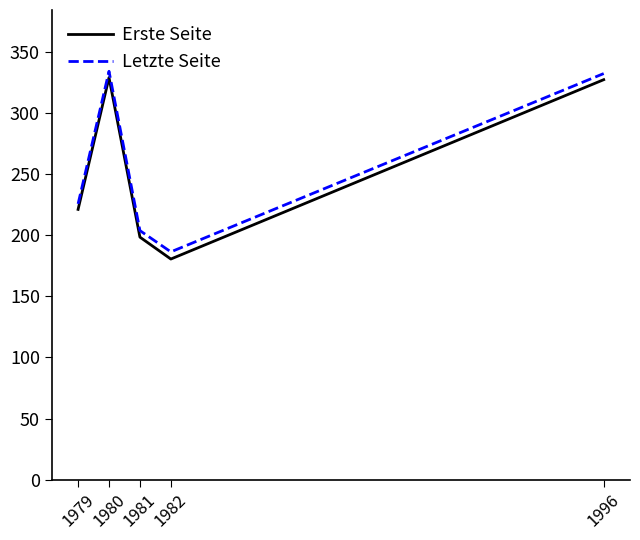

True or false: Erste Seite has more than 1 interior local peaks.

False